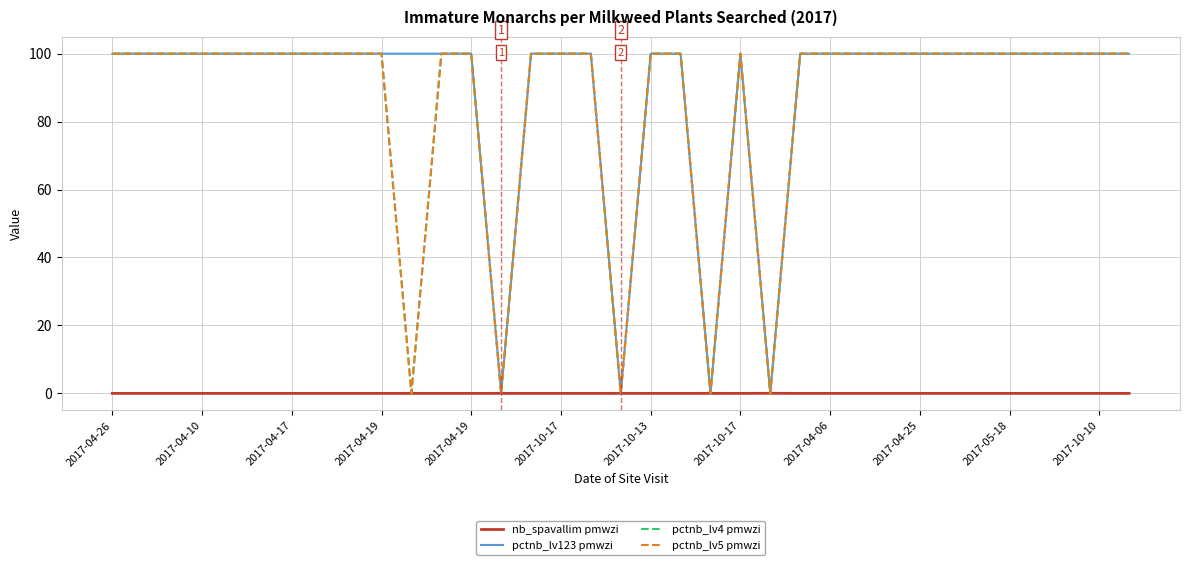

Does the chart have visible grid lines?

Yes